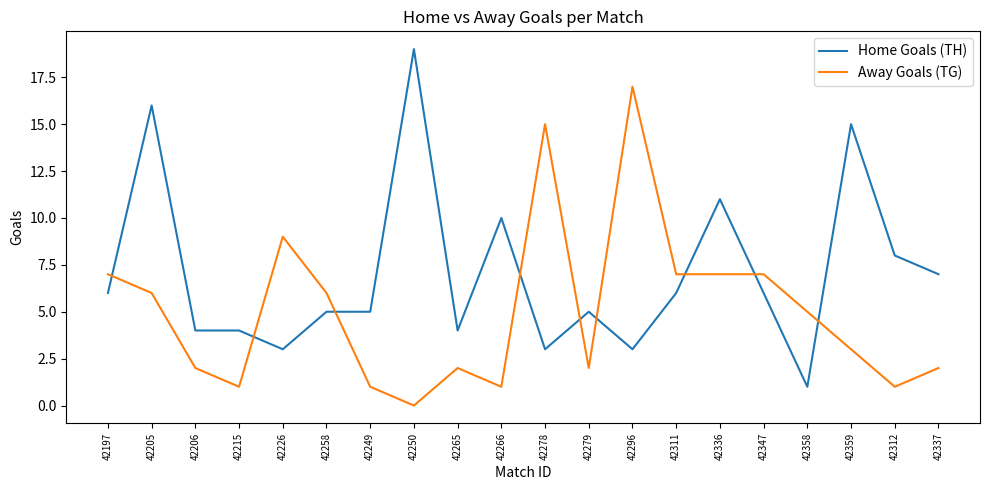

At which category is the sum across all series the highest?

42205